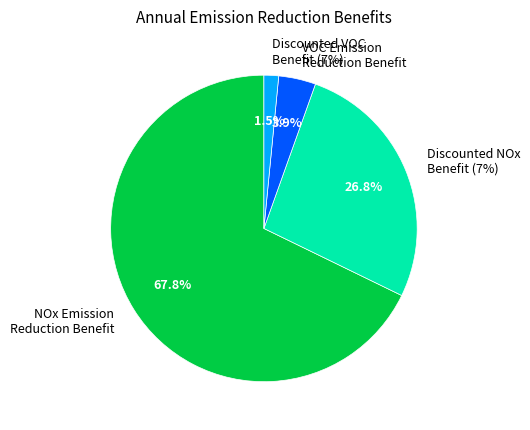

Is it true that 2041 is 1% of the pie?

False